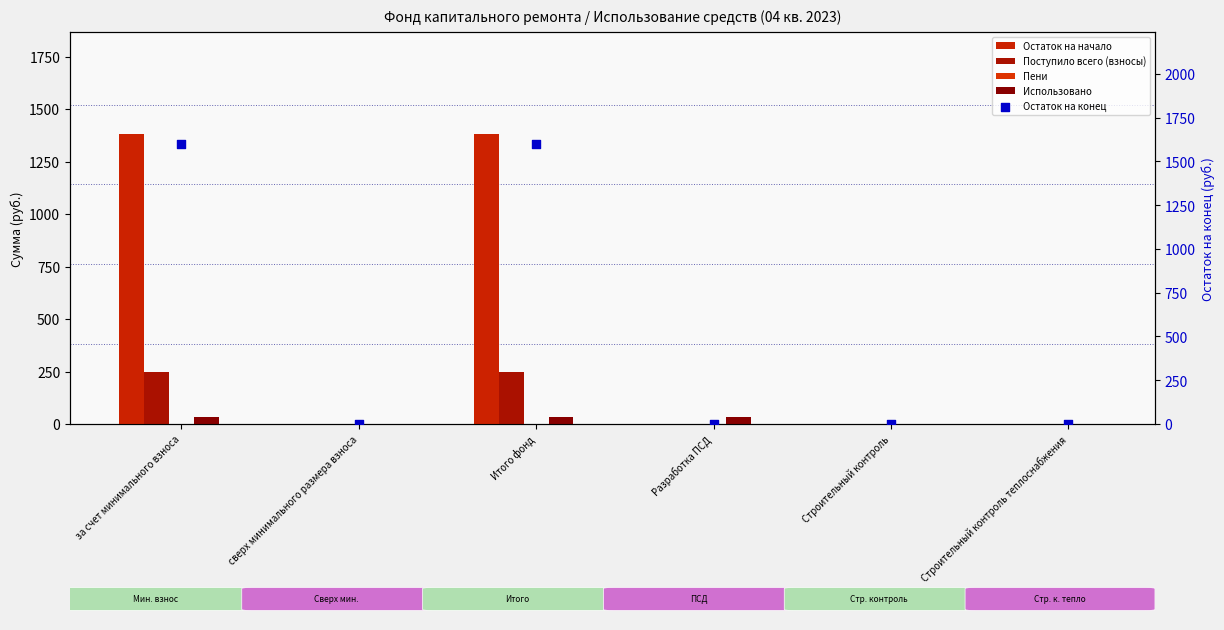

At how many categories does at least one series exceed 1204?

2